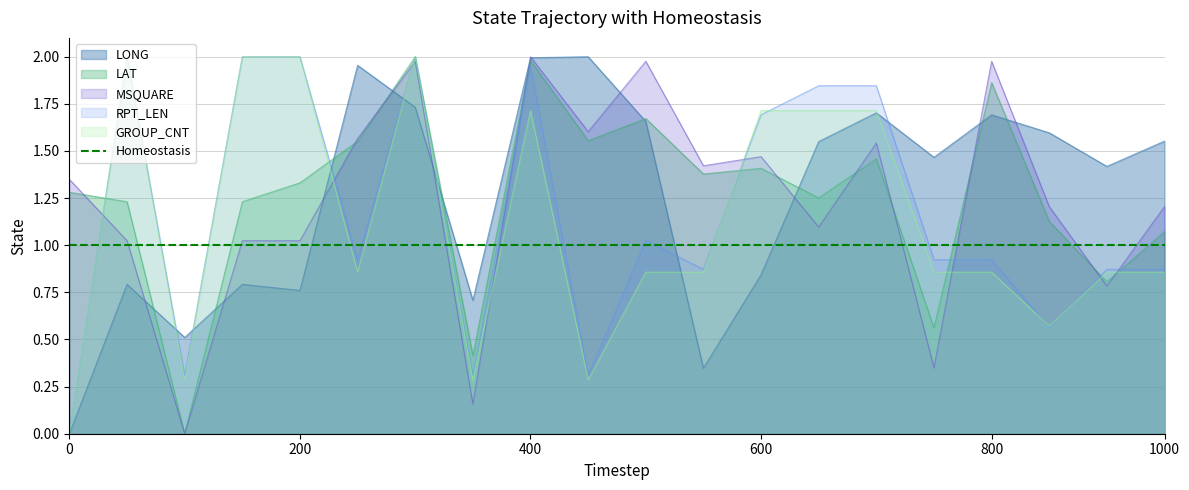

Which series ends up on top after the final intersection of MSQUARE and GROUP_CNT?

MSQUARE